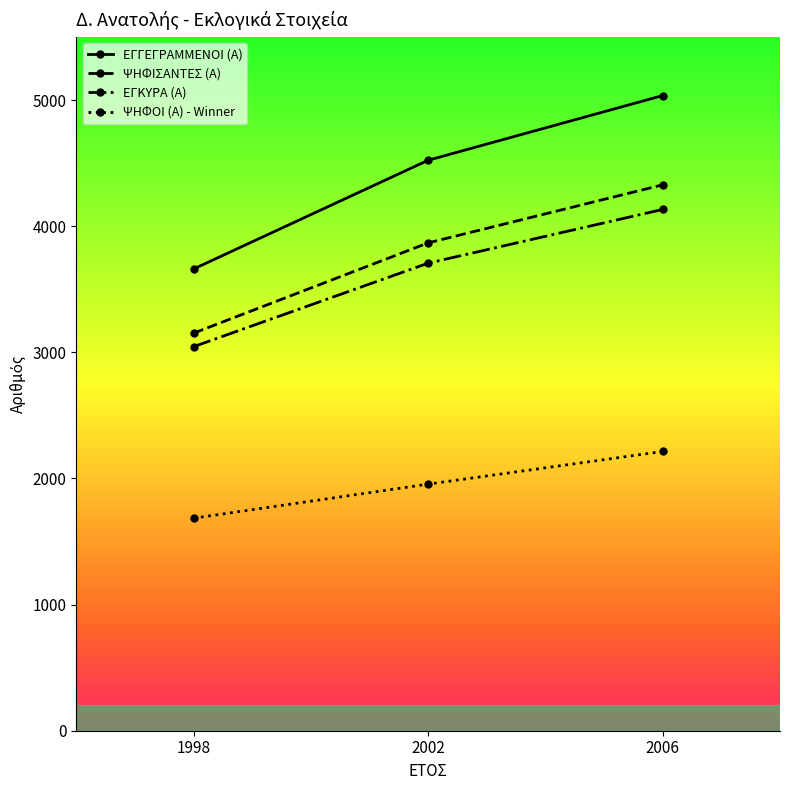

At which label does ΨΗΦΙΣΑΝΤΕΣ (Α) reach its peak?

2006